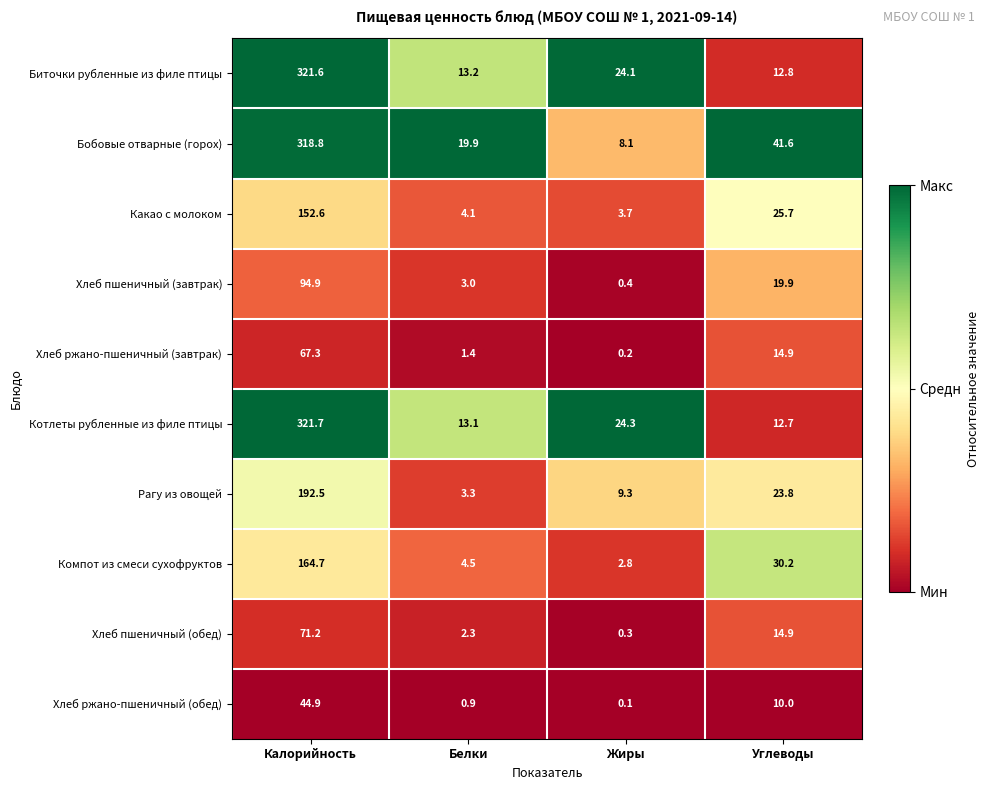

Which series has the largest total across all categories?

Бобовые отварные (горох)